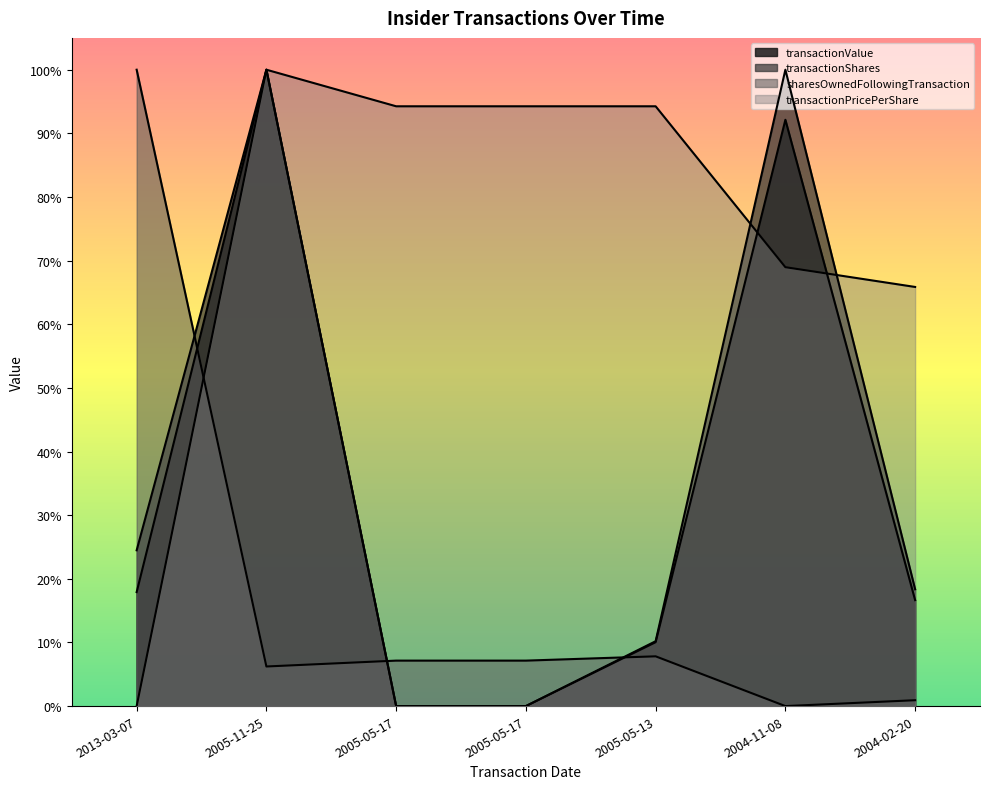

Reading left to right, extract all data points from this chart.

transactionValue: 0.2	1.0	0.0	0.0	0.1	0.9	0.2
transactionShares: 0.2	1.0	0.0	0.0	0.1	1.0	0.2
sharesOwnedFollowingTransaction: 1.0	0.1	0.1	0.1	0.1	0.0	0.0
transactionPricePerShare: 0.0	1.0	0.9	0.9	0.9	0.7	0.7